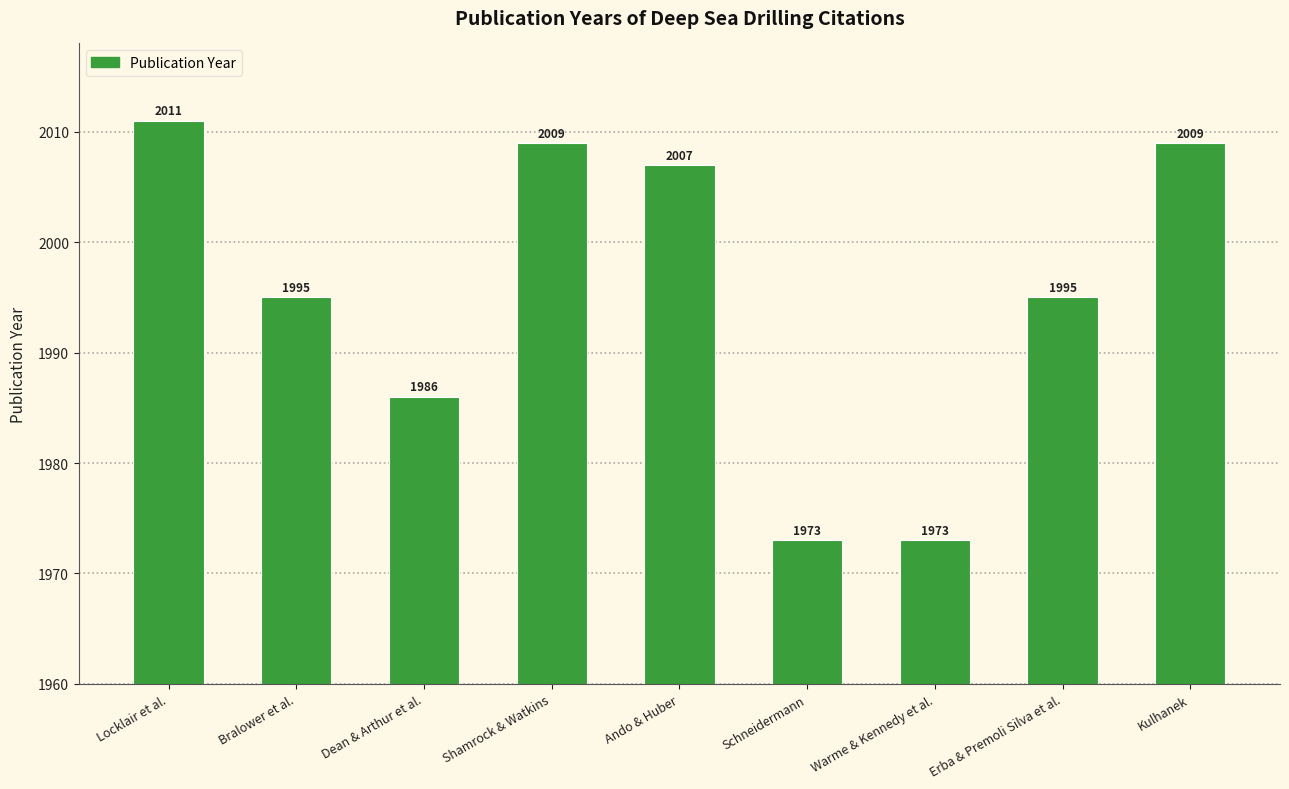

The value at Warme & Kennedy et al. is 1973. True or false?

True